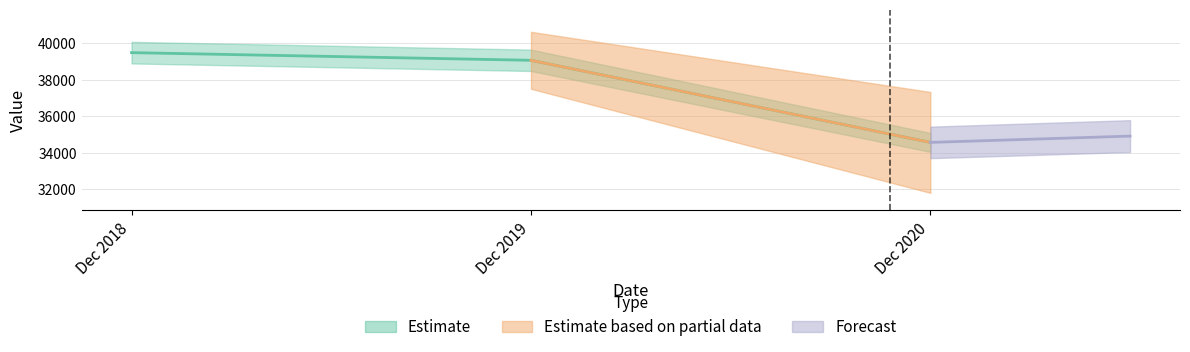

Between Dec 2018 and Dec 2019, which is larger?

Dec 2018